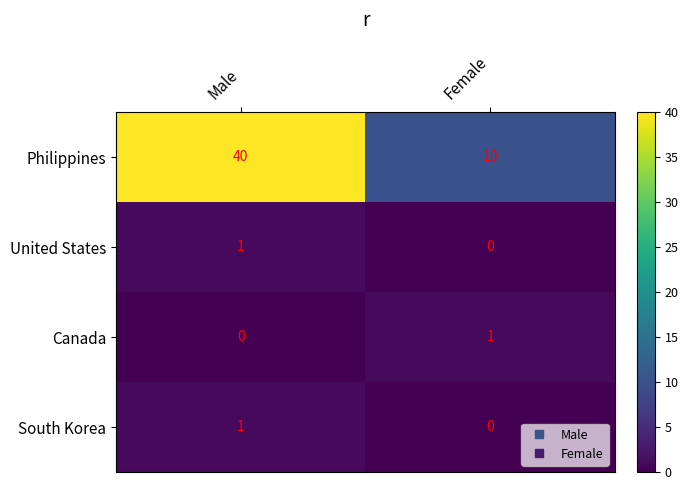

What is the difference between the highest and lowest values at Female?

10